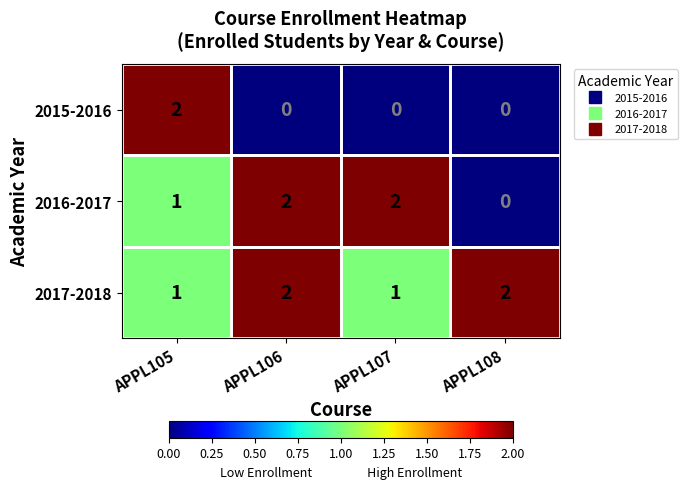

Rank the series at APPL107 from highest to lowest value.

2016-2017, 2017-2018, 2015-2016